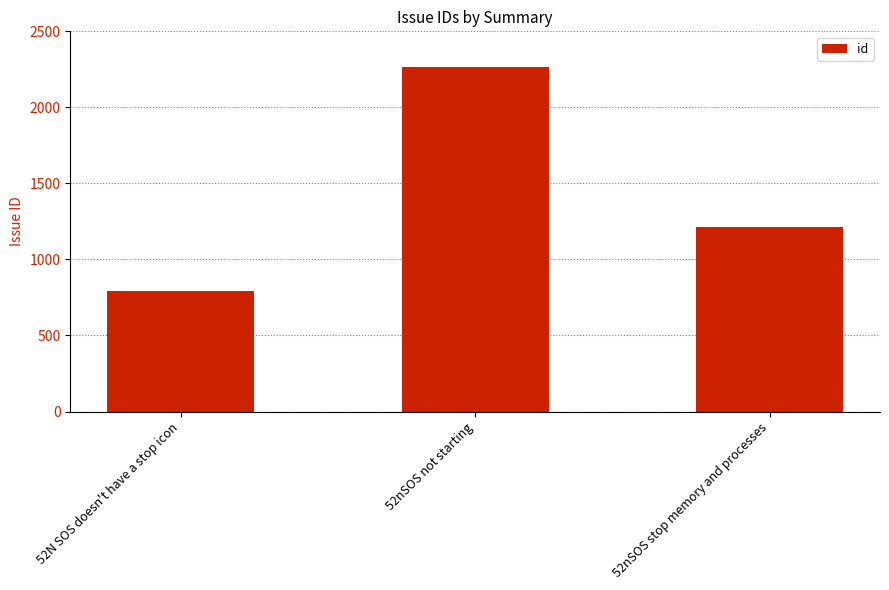

How many bars are there in total?

3